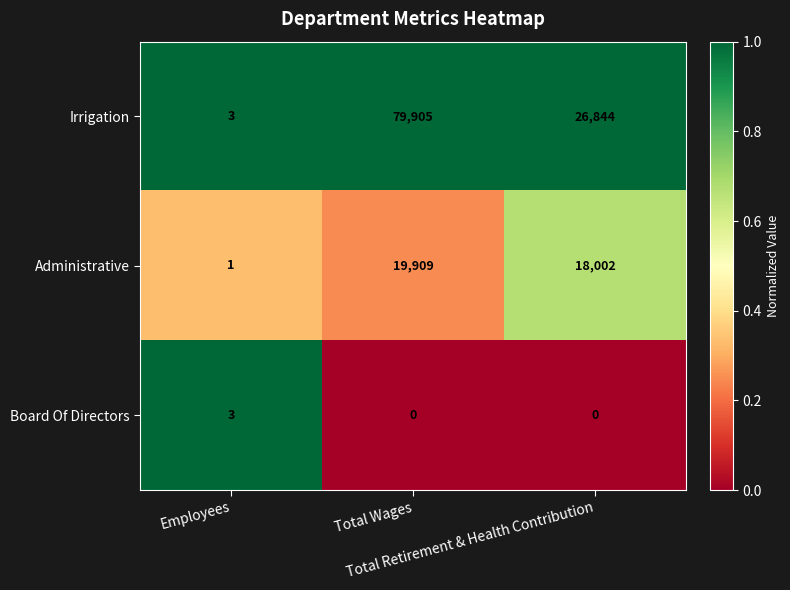

At how many categories does at least one series exceed 0?

3